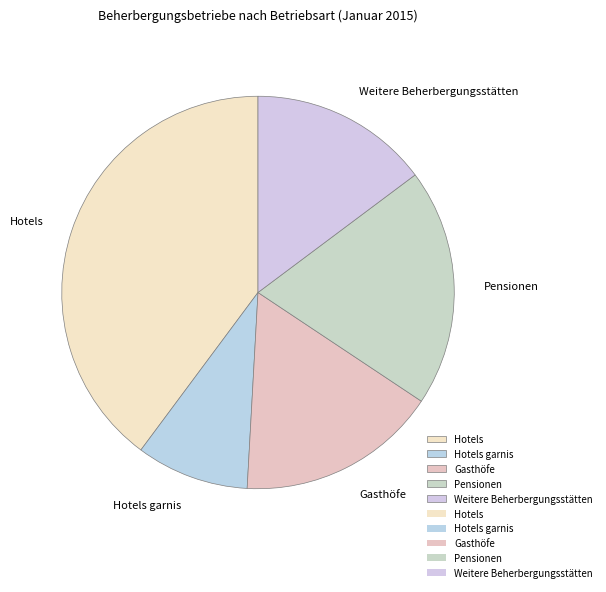

Count the number of slices in the pie.

5